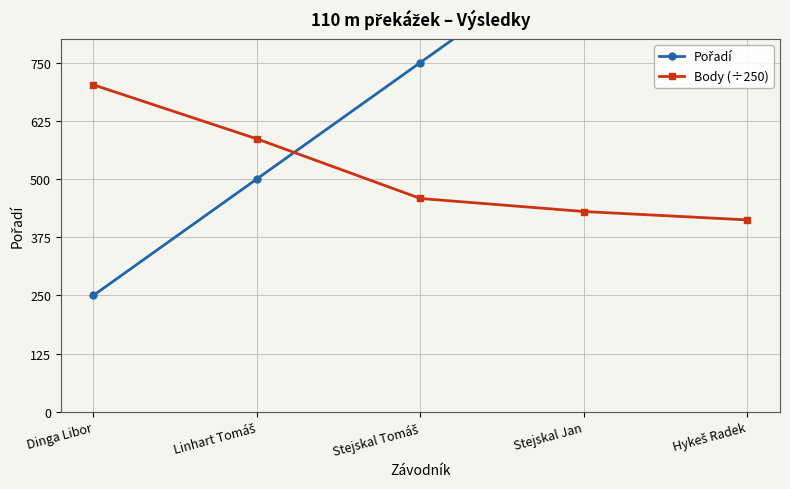

Does the chart display data point markers on the line(s)?

Yes